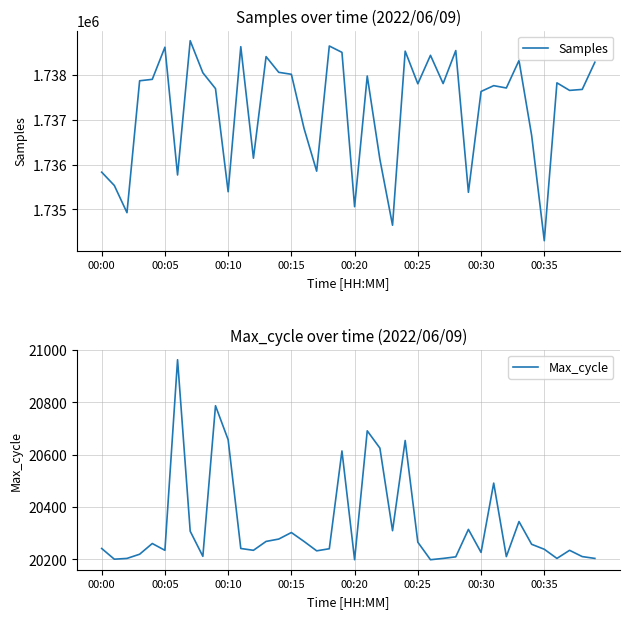

How many lines are shown in the chart?

2